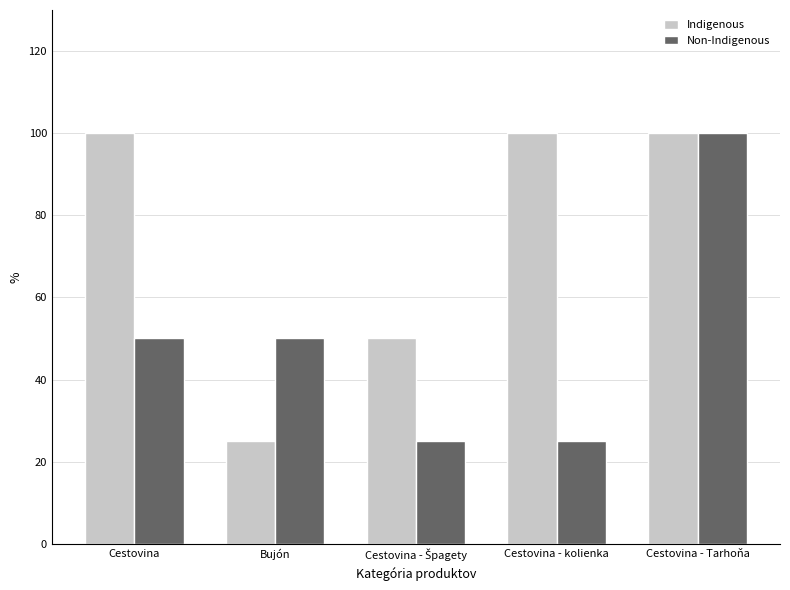

How many series are shown in this chart?

2